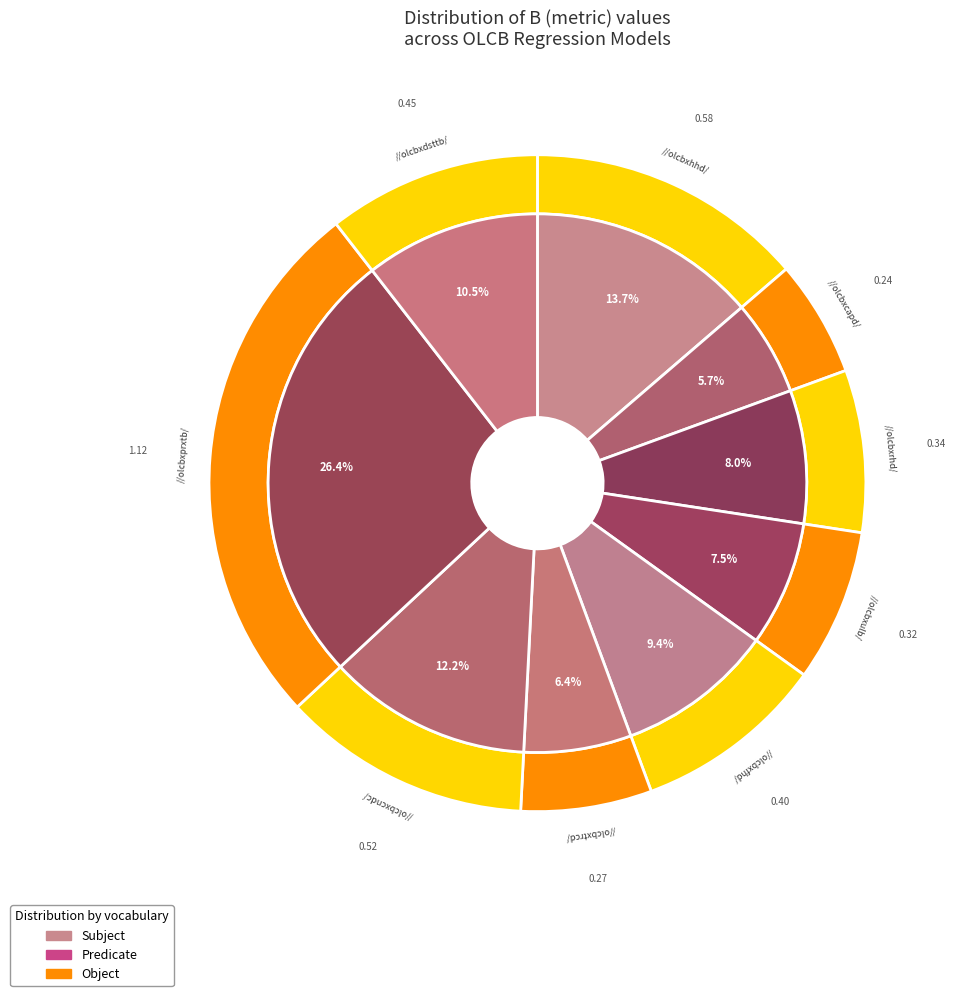

Which slice is the smallest?

OLCBxCAPD